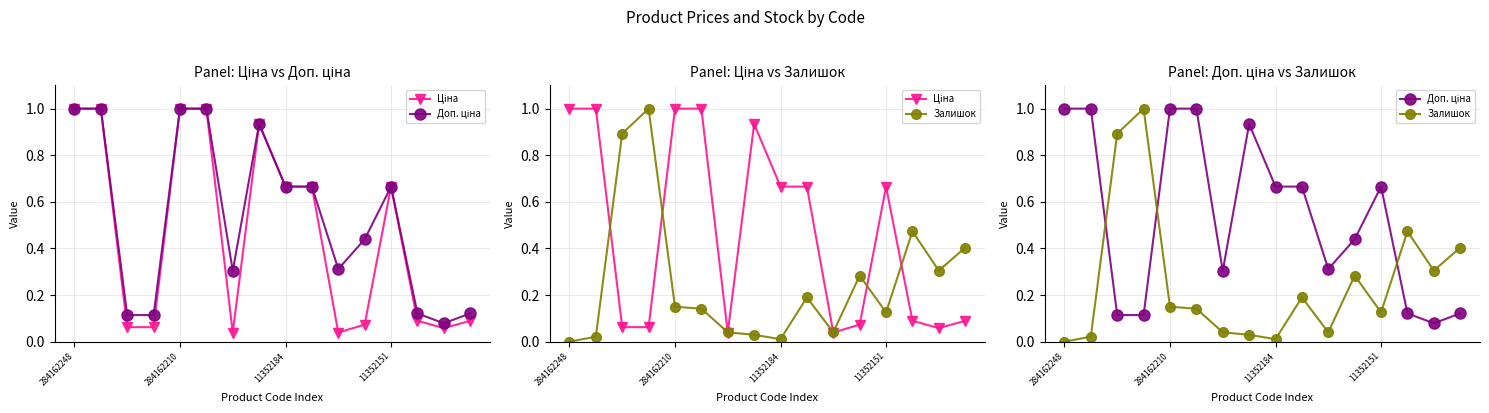

What position from the right is 6?

10